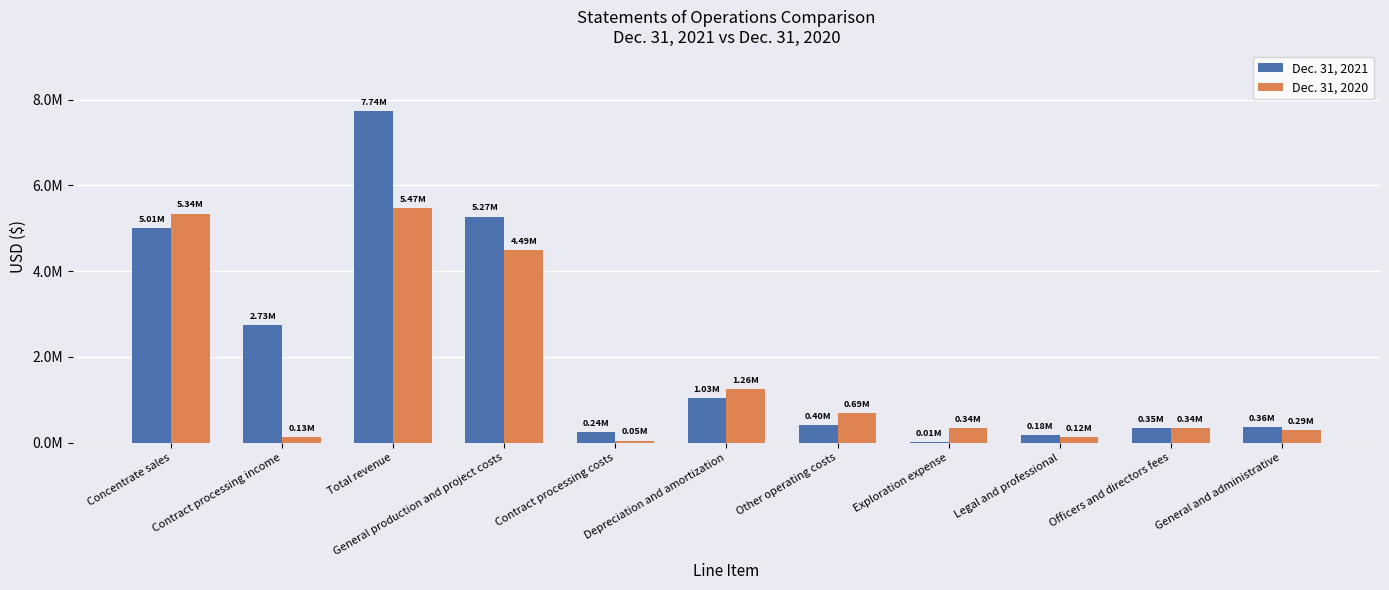

What are all the series names shown in the legend?

Dec. 31, 2021, Dec. 31, 2020